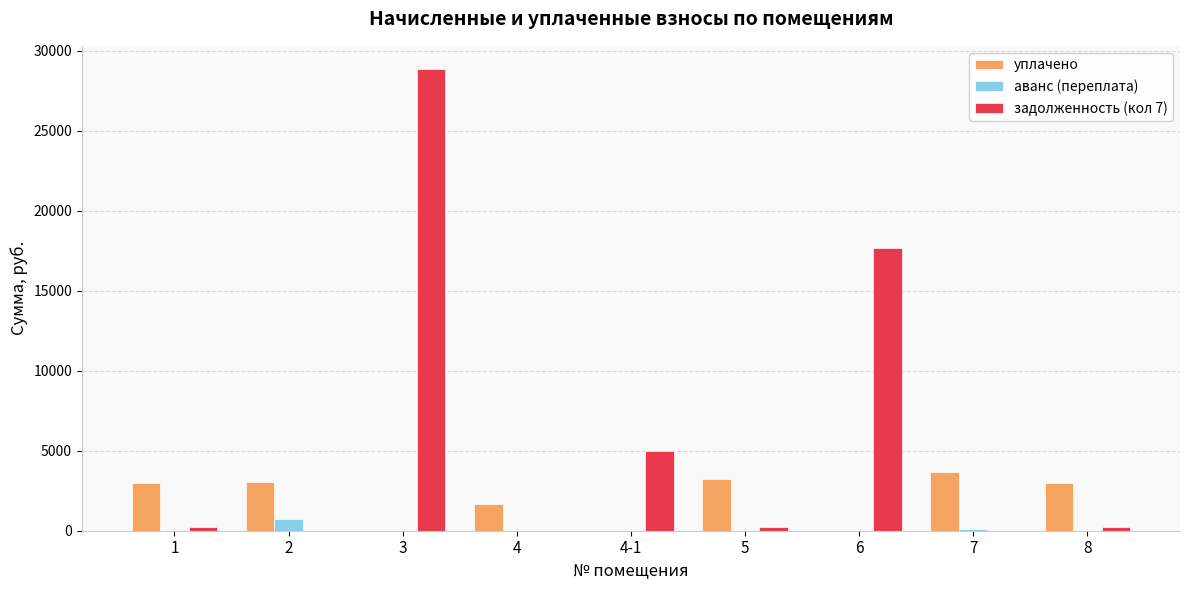

Which category has the highest value across all series?

3